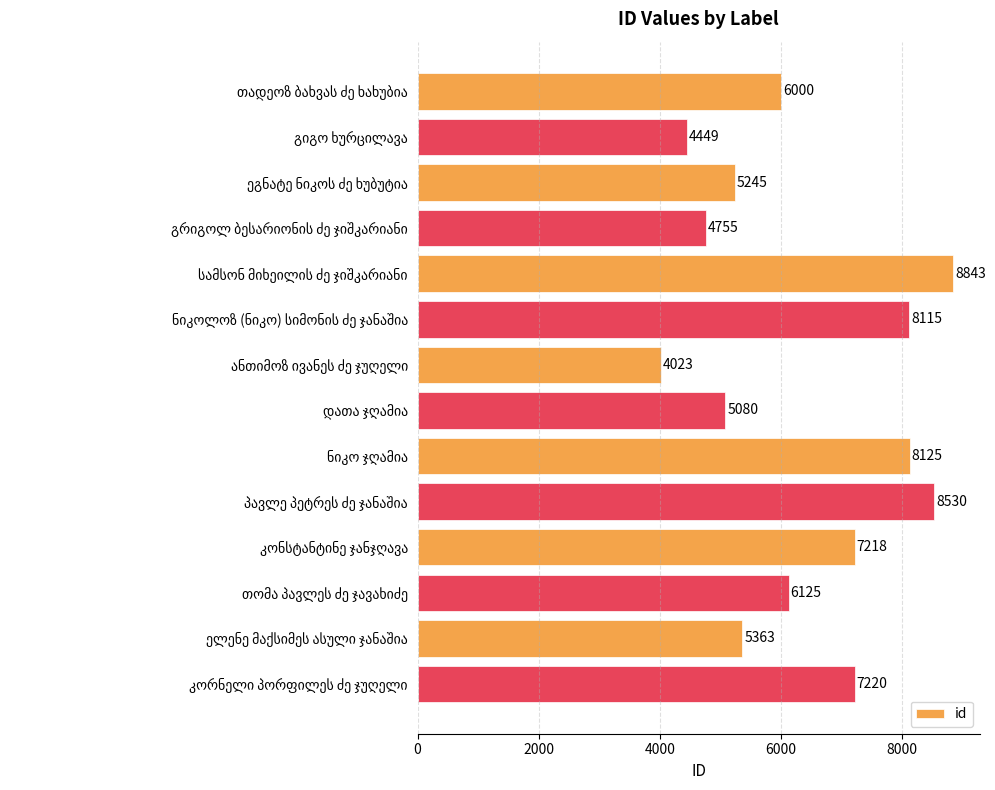

What is the maximum value shown in the chart?

8843